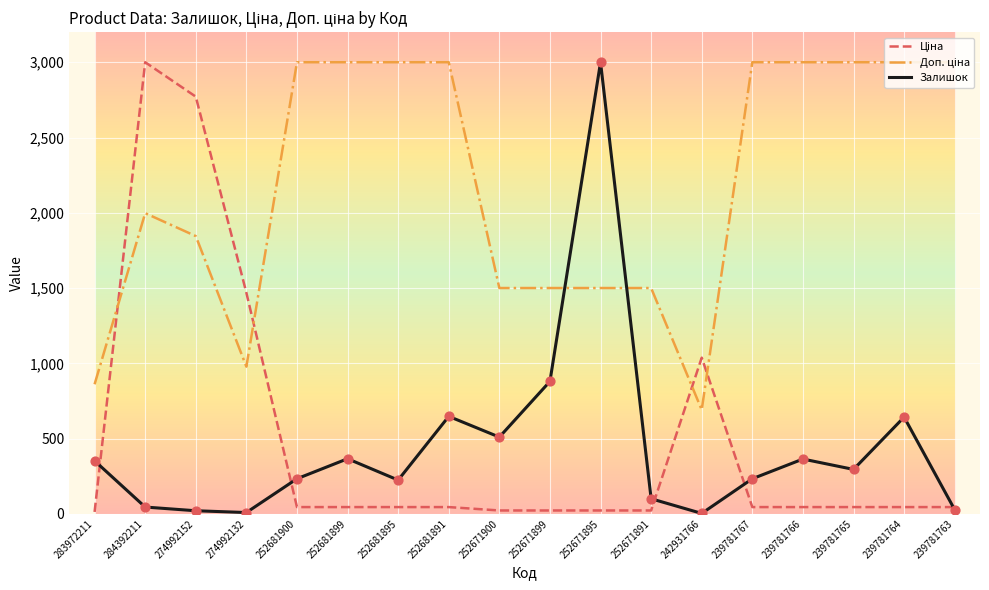

What is the total value across all series at 242931766?

1731.4